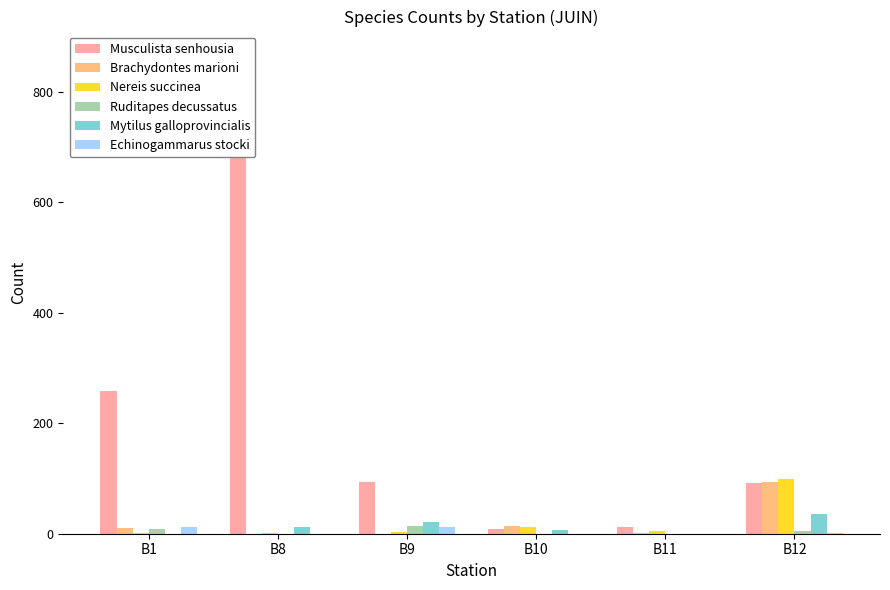

The value of Brachydontes marioni at B8 is 63. True or false?

False